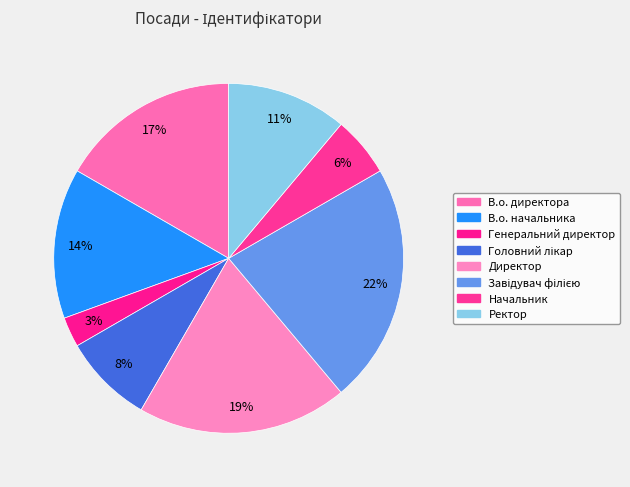

The В.о. директора slice represents 28% of the pie. True or false?

False